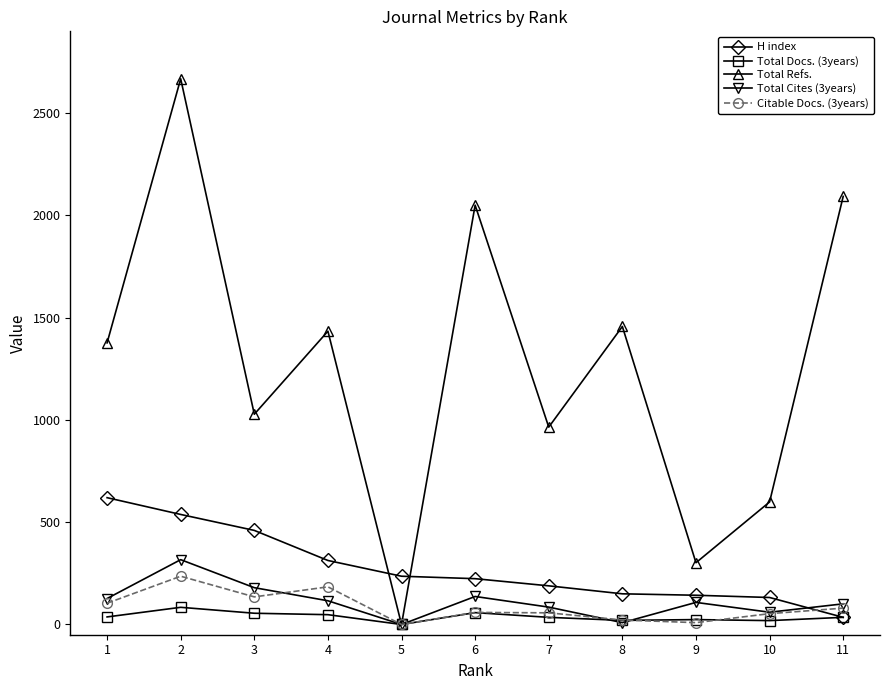

Rank the series at 2 from highest to lowest value.

Total Refs., H index, Total Cites (3years), Citable Docs. (3years), Total Docs. (3years)